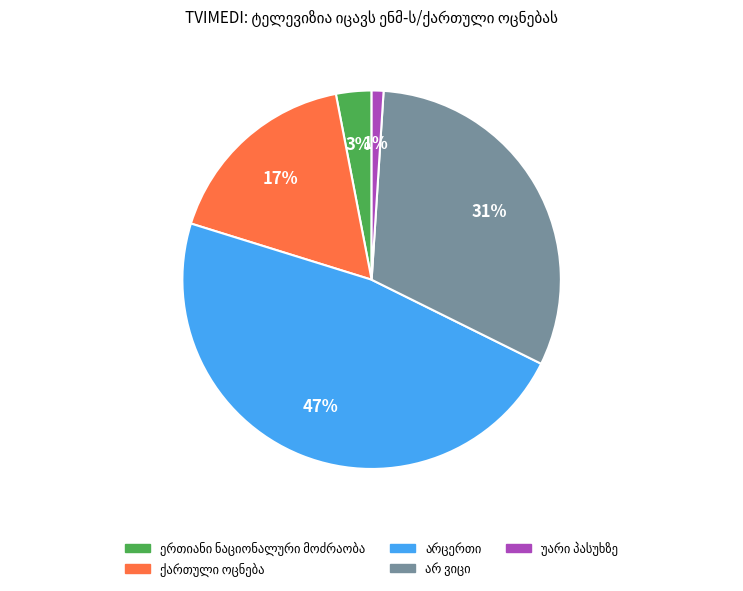

To the nearest percent, what is the average slice percentage?

20%